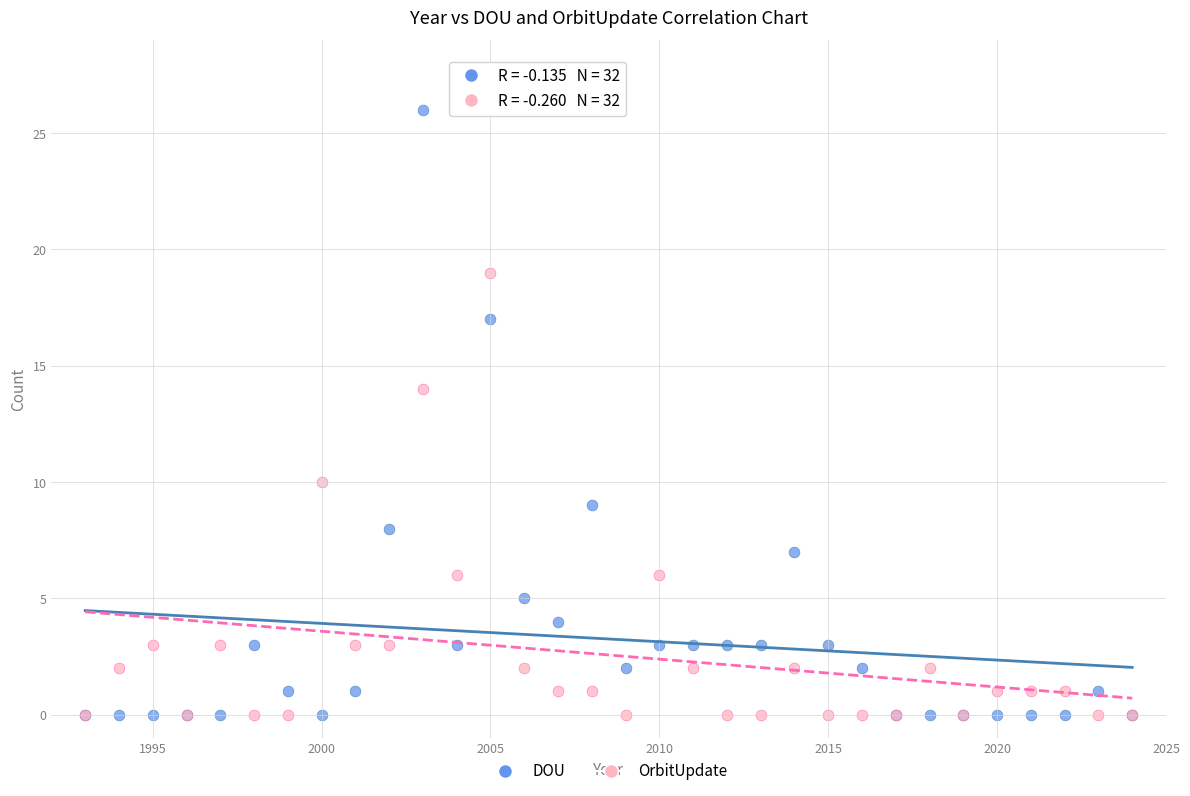

Which series has the widest spread of Y values?

DOU